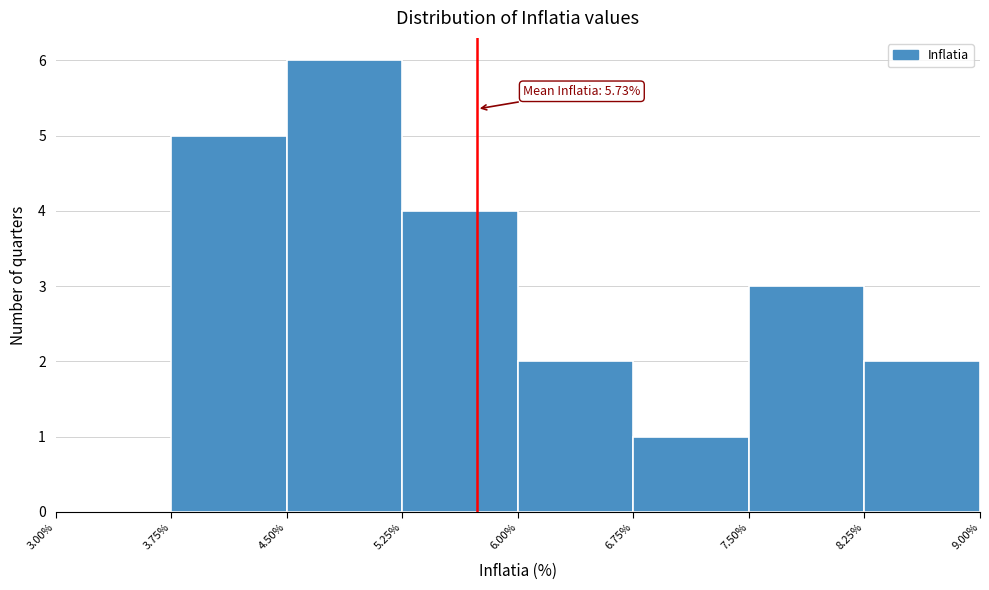

Over which range of the x-axis is the bar tallest?

4.50% to 5.25%